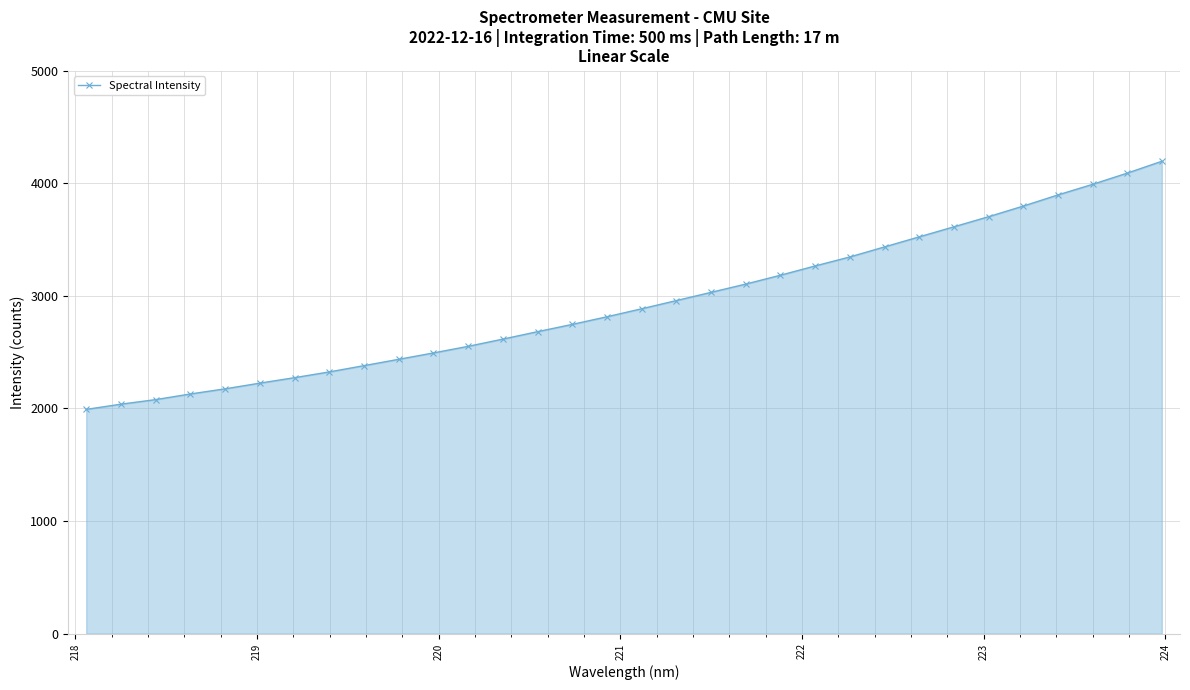

What is the value of the 10th point from the left?

2436.6